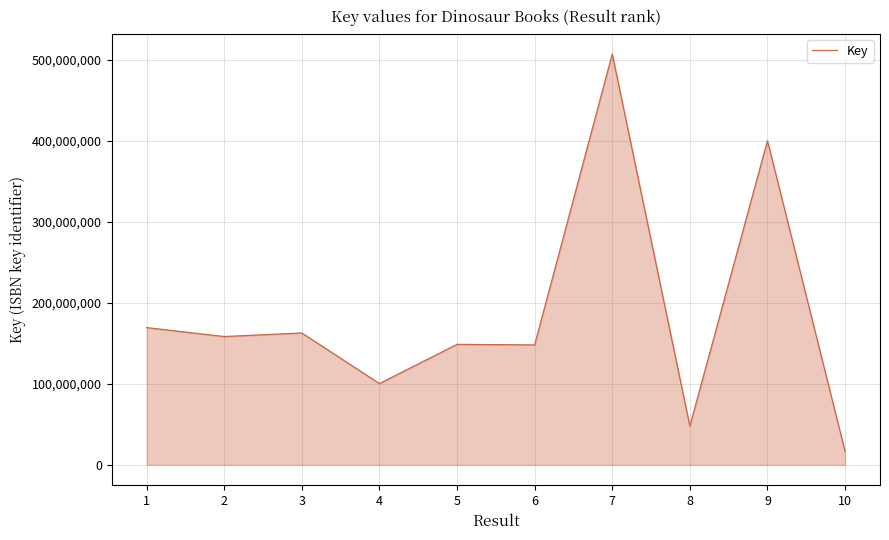

True or false: there are more than 0 points higher than both neighbors.

True